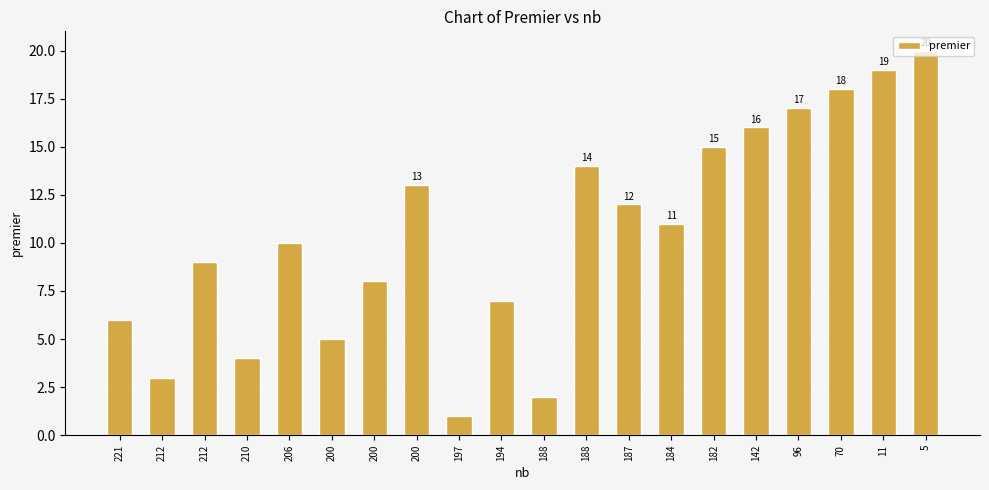

How many distinct data groups are displayed?

1